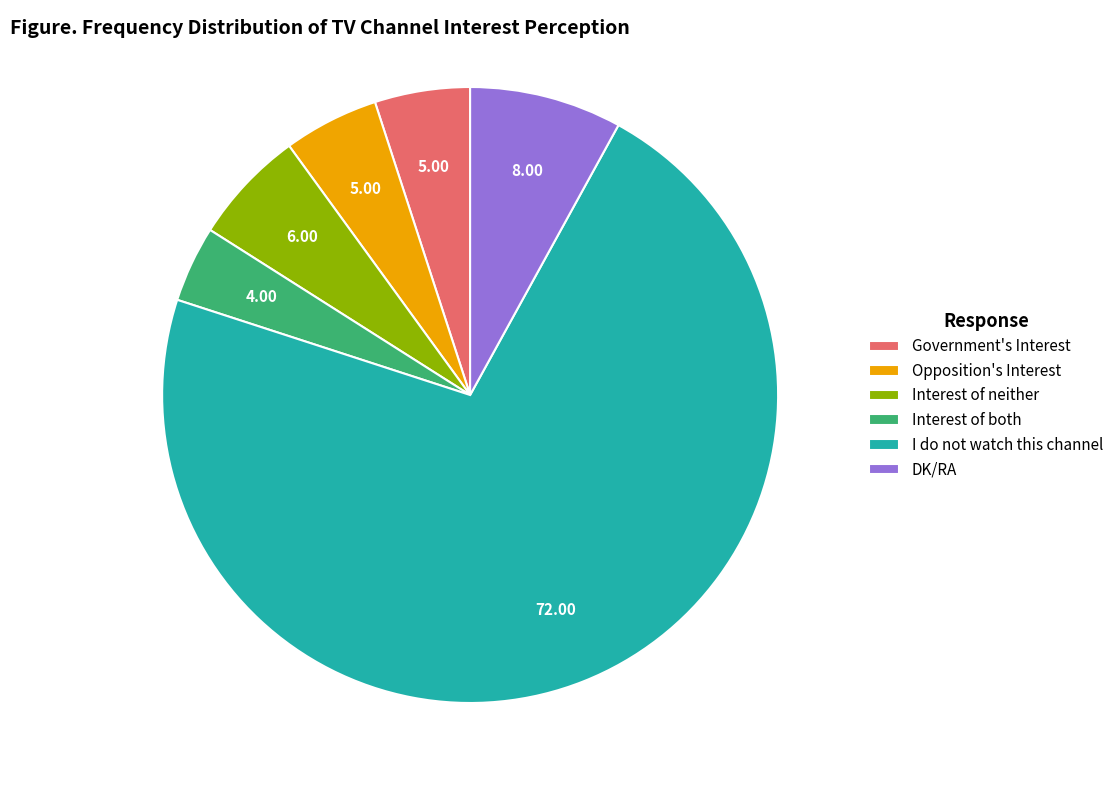

How many segments does this pie chart have?

6